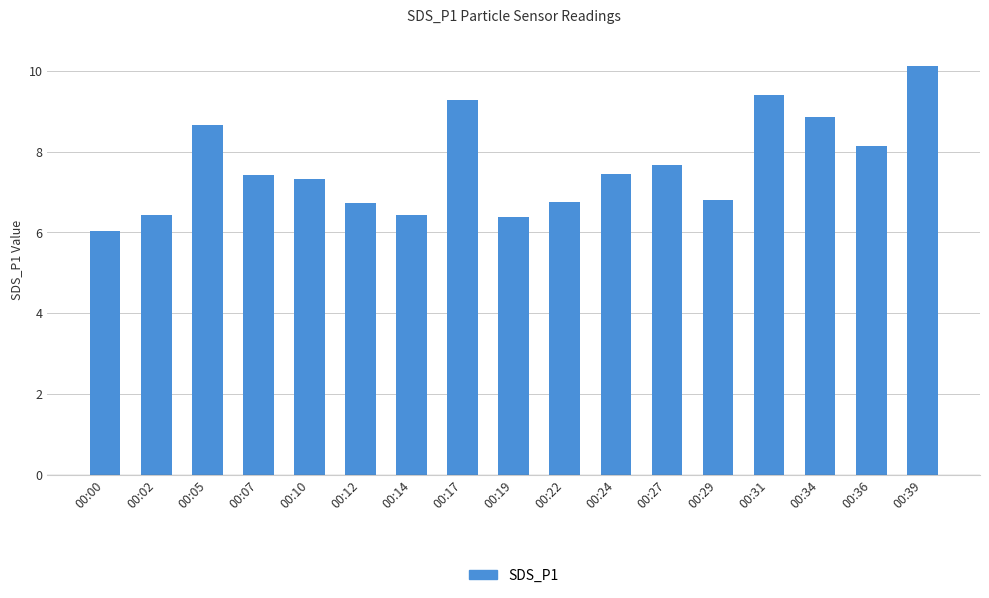

True or false: the data shows 9.8 at 00:12.

False